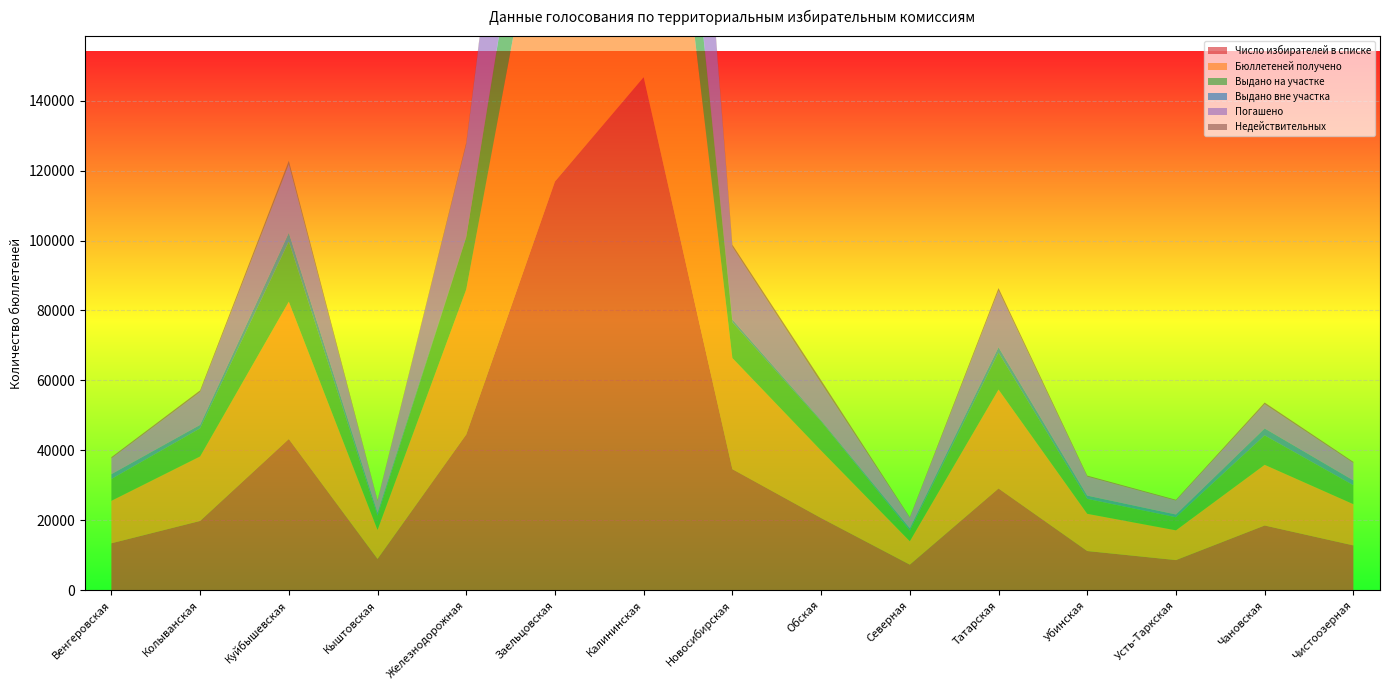

Reading left to right, transcribe all the data shown in this chart.

Число избирателей в списке: 13386	19780	43215	8930	44518	116893	146749	34588	20612	7280	29064	11172	8582	18478	12779
Бюллетеней получено: 12152	18450	39300	8275	41500	105587	136100	31800	19300	6700	28310	10650	8515	17360	11800
Выдано на участке: 6227	8031	17203	4090	14909	34099	43674	10212	8328	3036	10554	4269	3736	8405	5414
Выдано вне участка: 1392	991	2510	846	198	847	647	794	330	657	1542	932	786	1996	1377
Погашено: 4533	9428	19587	3339	26393	70641	91778	20794	10642	3007	16214	5449	3993	6959	5009
Недействительных: 330	447	1014	240	484	1191	2187	612	827	174	713	274	220	446	289